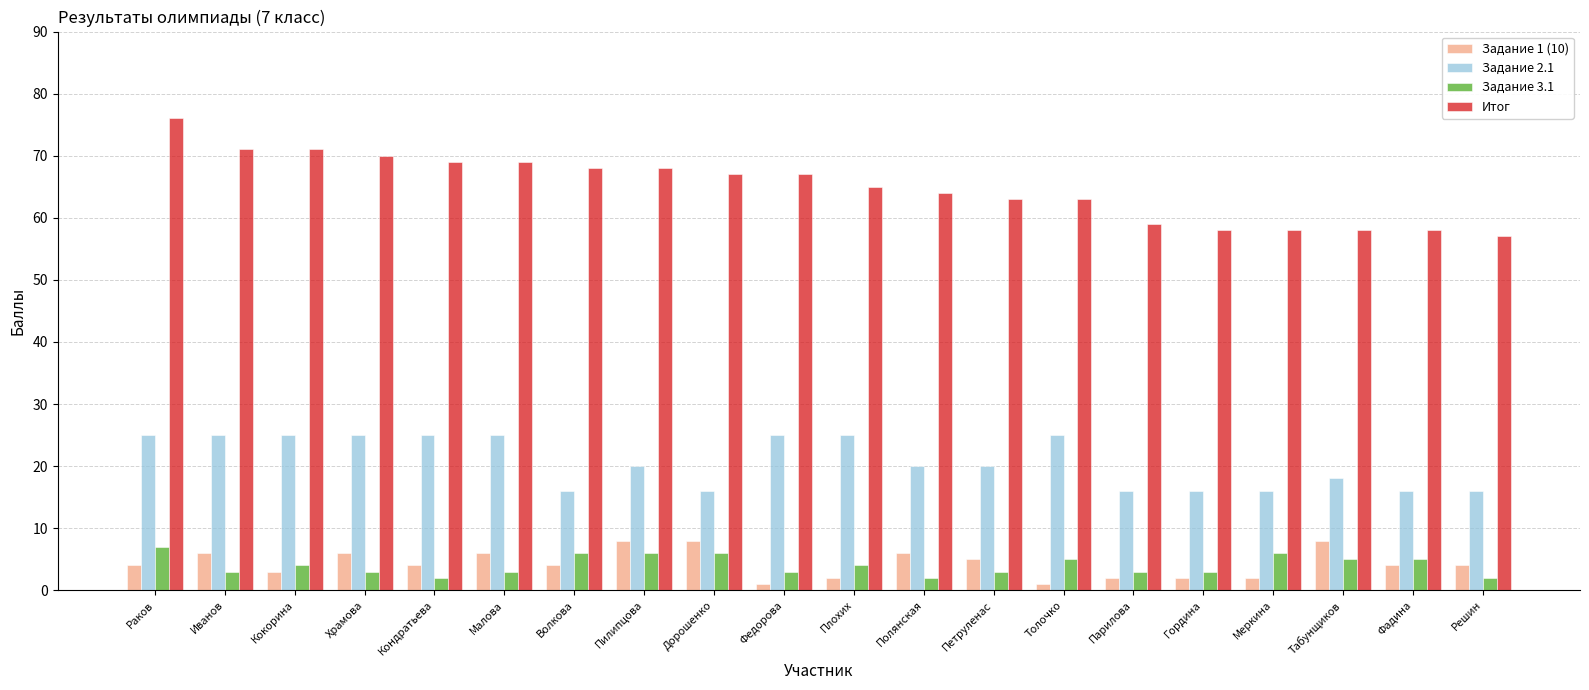

At which category is the sum across all series the highest?

Раков